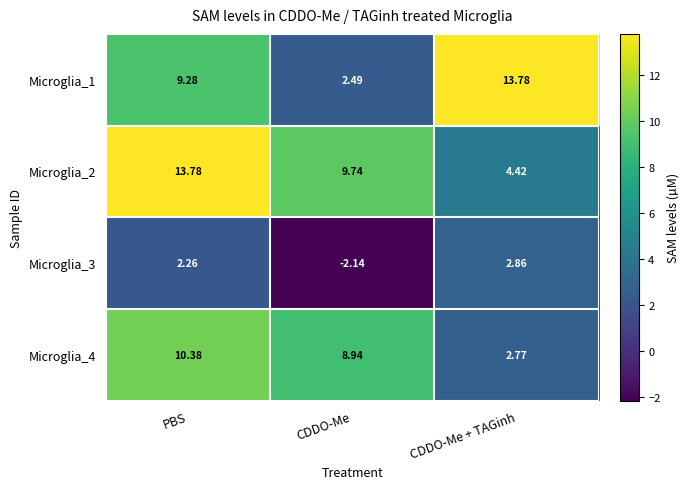

At which label does Microglia_2 reach its minimum?

CDDO-Me + TAGinh